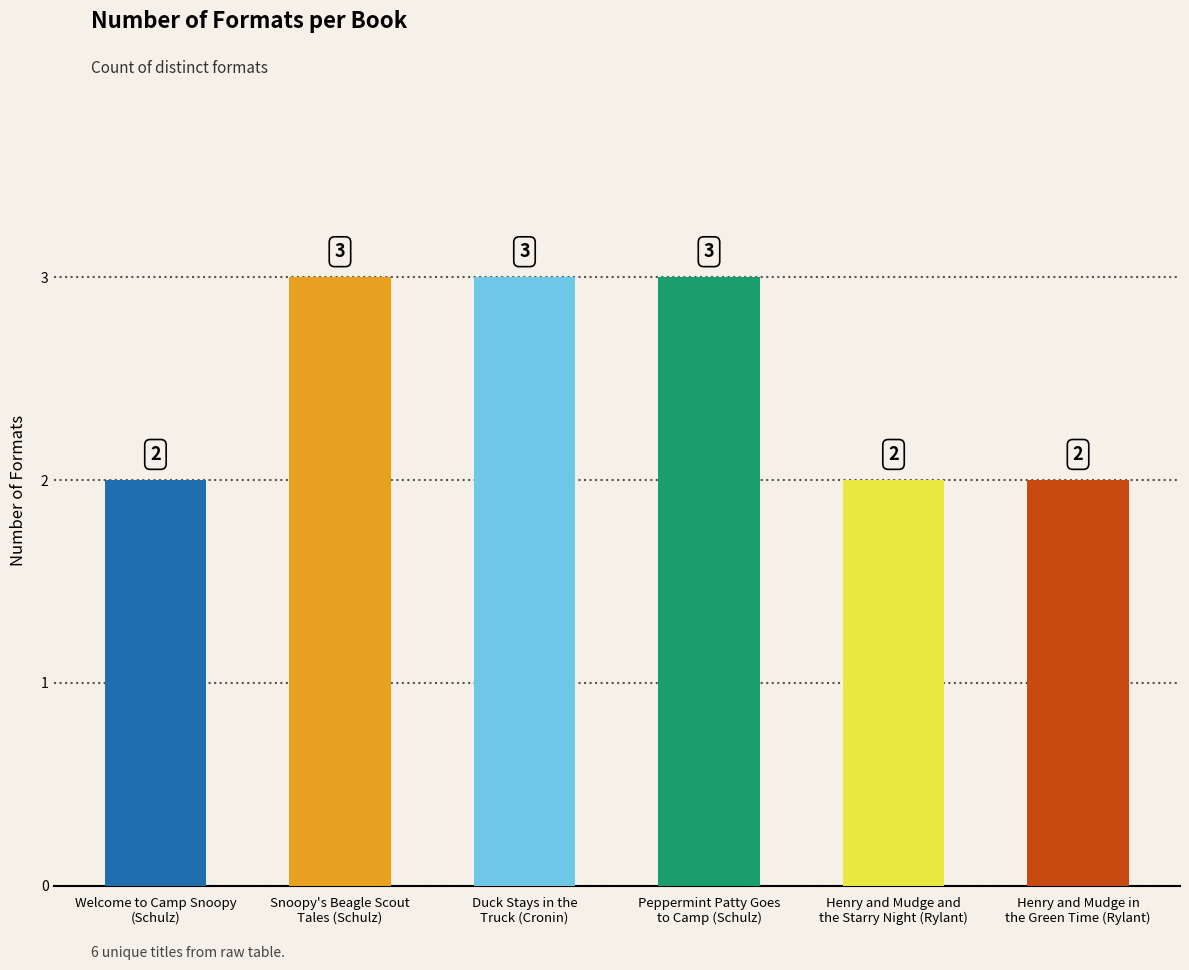

Which category has the highest value across all series?

Snoopy's Beagle Scout
Tales (Schulz)